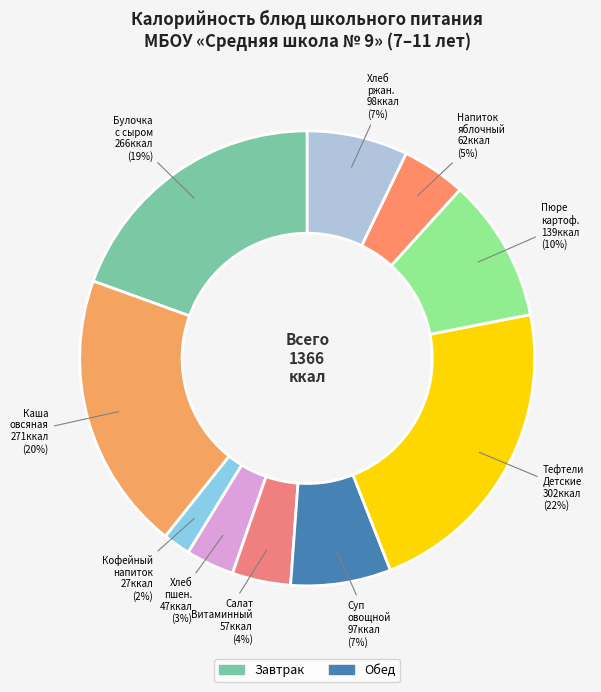

To the nearest percent, what portion does Кофейный напиток represent?

2%